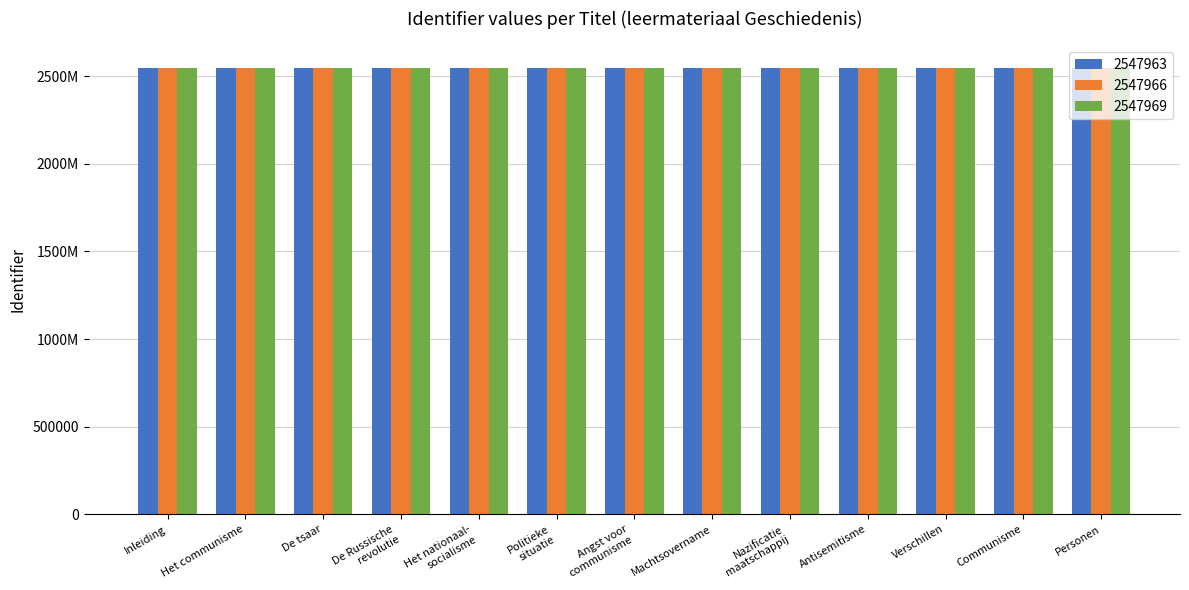

Read the 2547963 value at Verschillen, to the nearest 10.

2547990